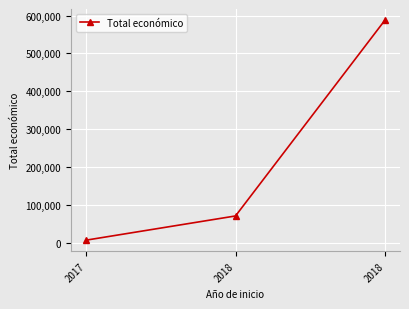

List the labels in order of value, largest first.

2018, 2018, 2017